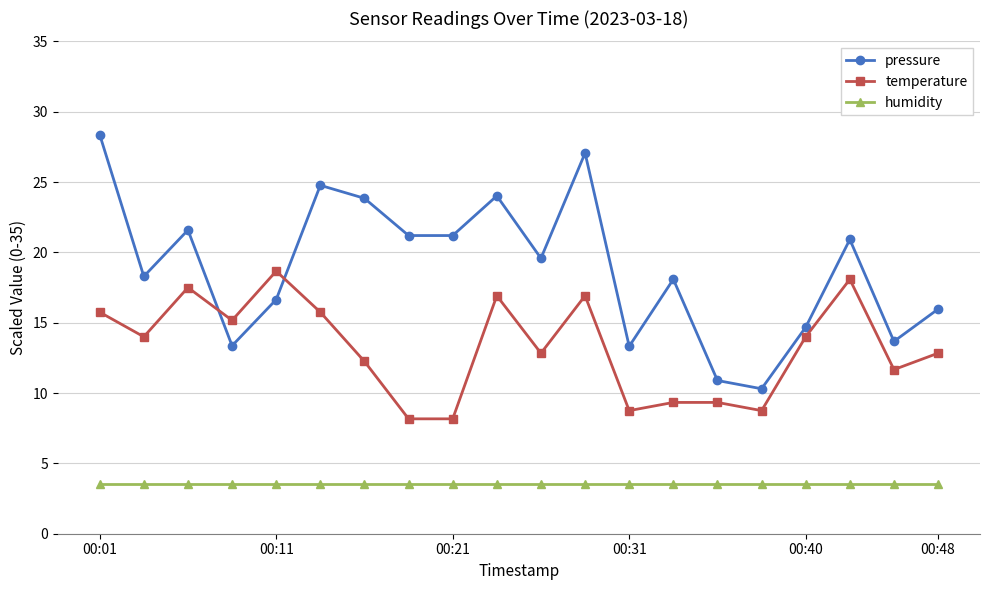

What is the minimum value for pressure?

10.3